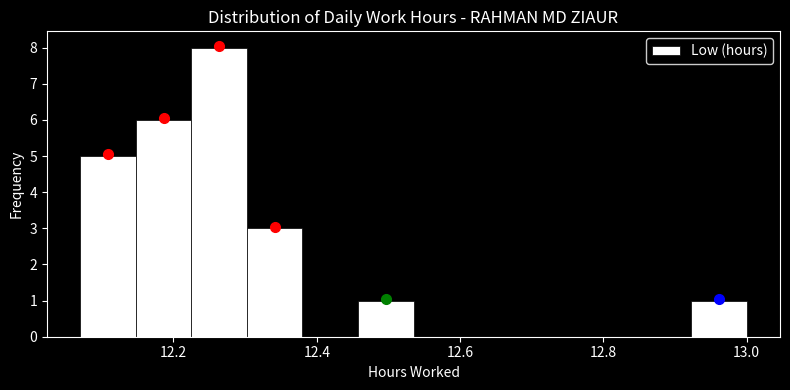

Around what value on the x-axis is the tallest bar? Give the approximate position of its centre, as read against the axis.

12.26